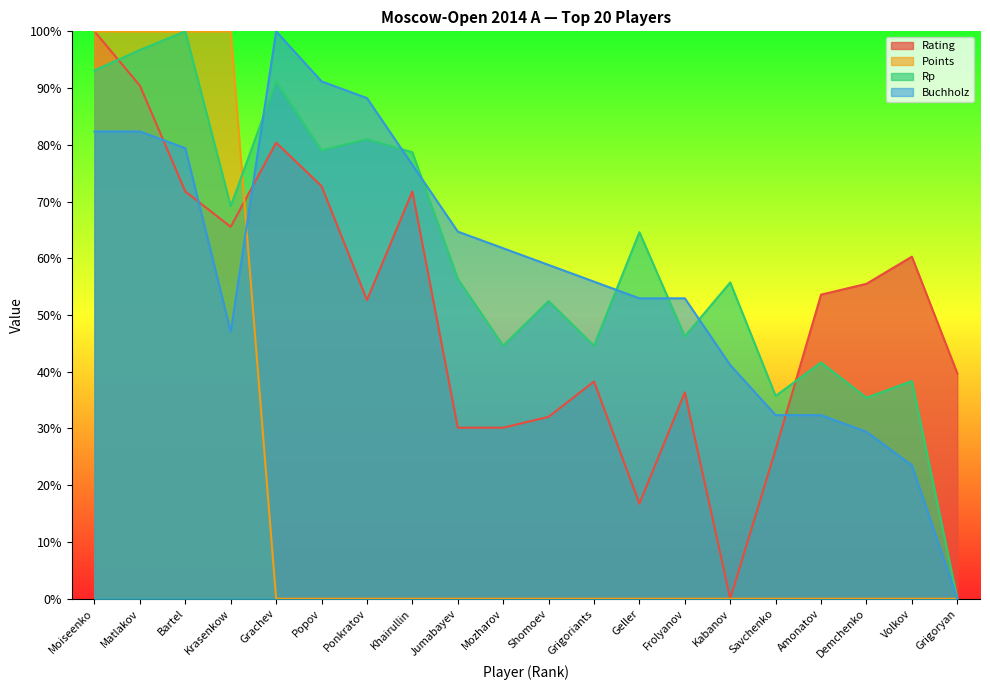

What is the difference between the highest and lowest values at Grigoryan?

39.7